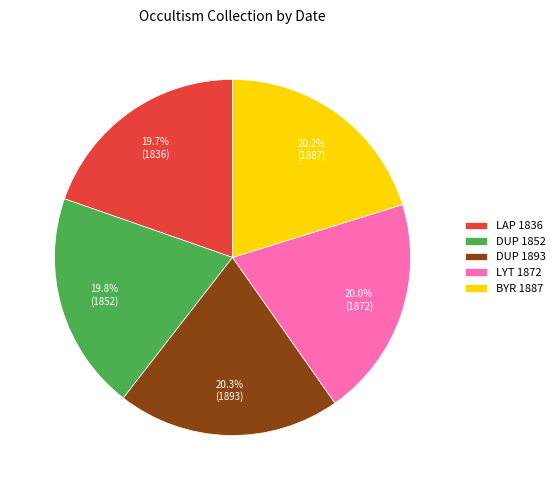

The DUP 1893 slice represents 20% of the pie. True or false?

True